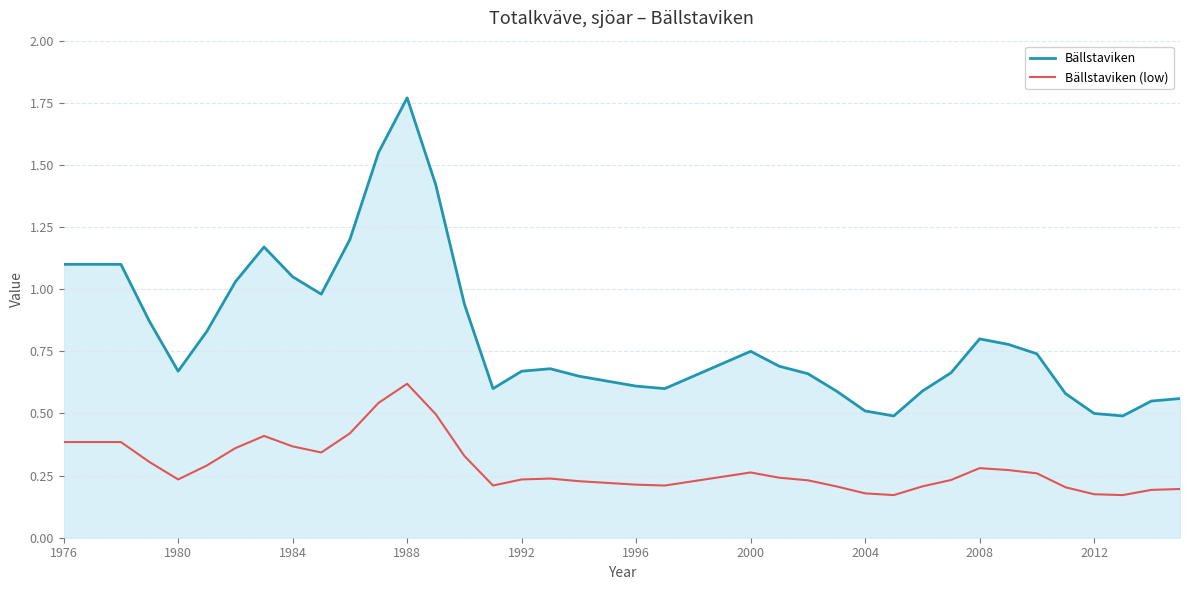

Which series has the largest range (max minus min)?

Bällstaviken